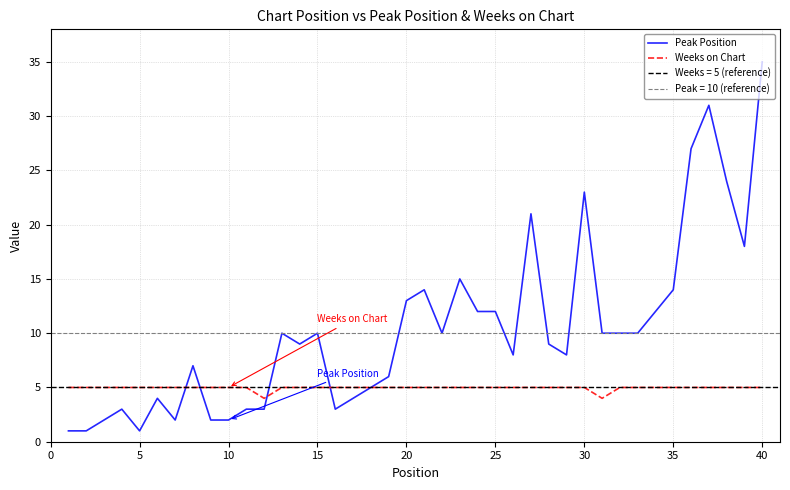

Which category has the highest value in the Peak Position series?

40